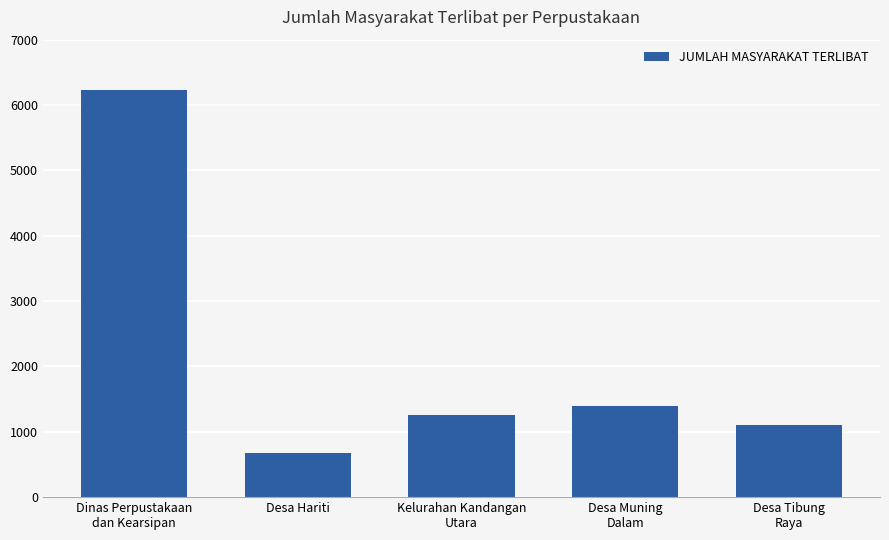

Count the number of categories in the chart.

5